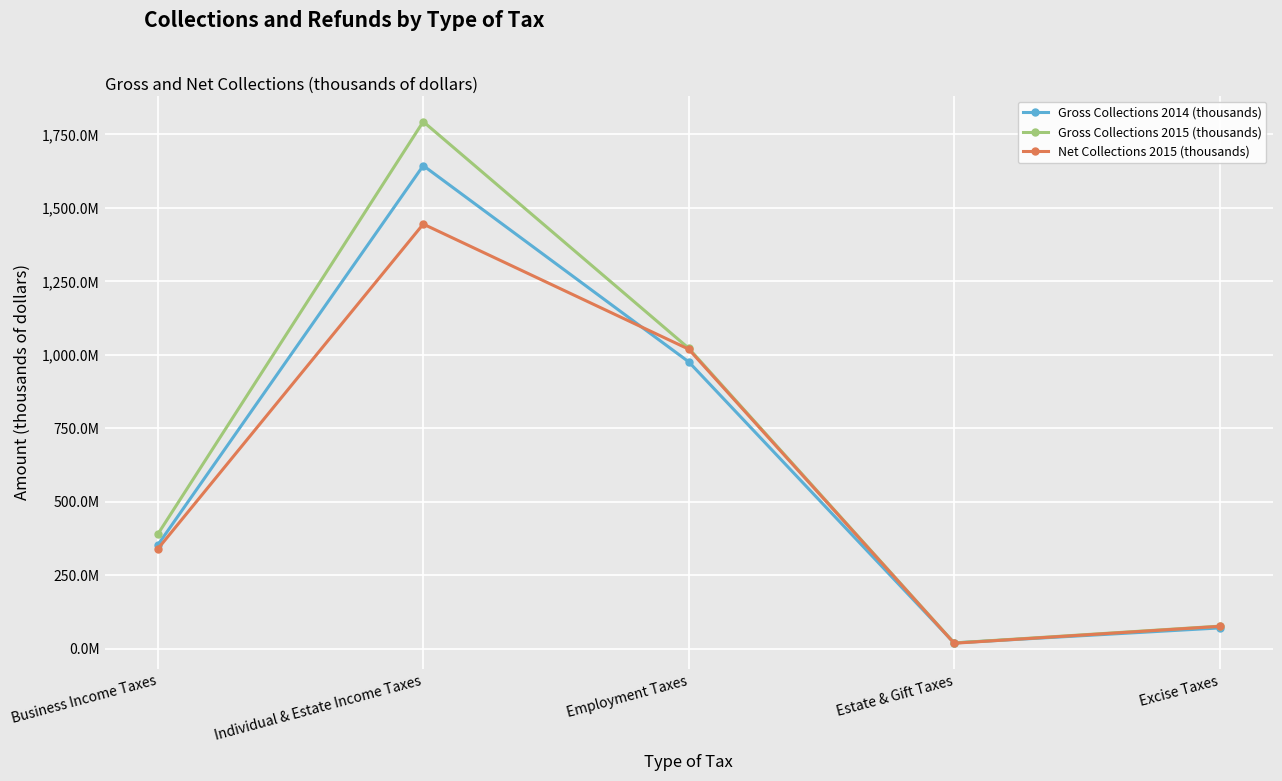

What is the label of the 3rd point from the right?

Employment Taxes